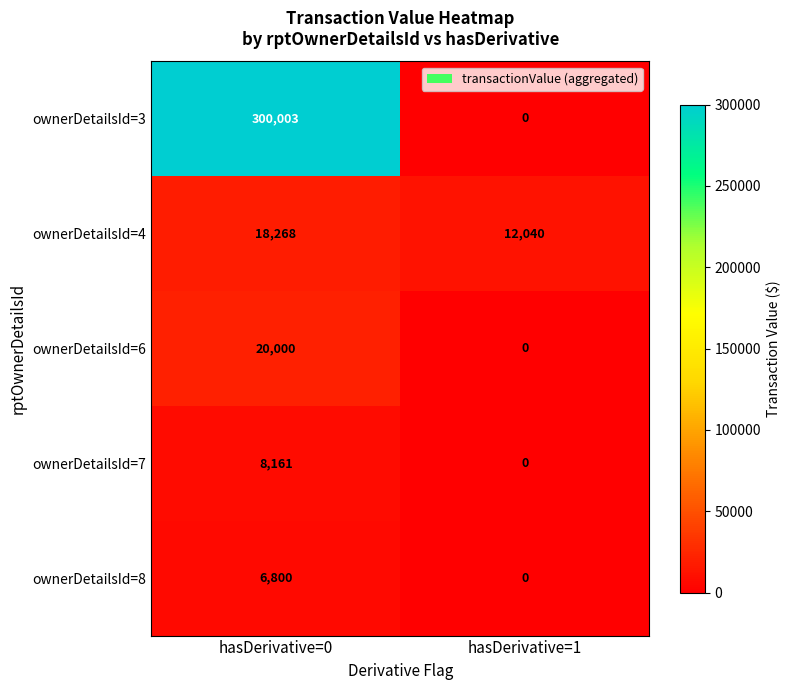

What is the total value across all series at hasDerivative=1?

12040